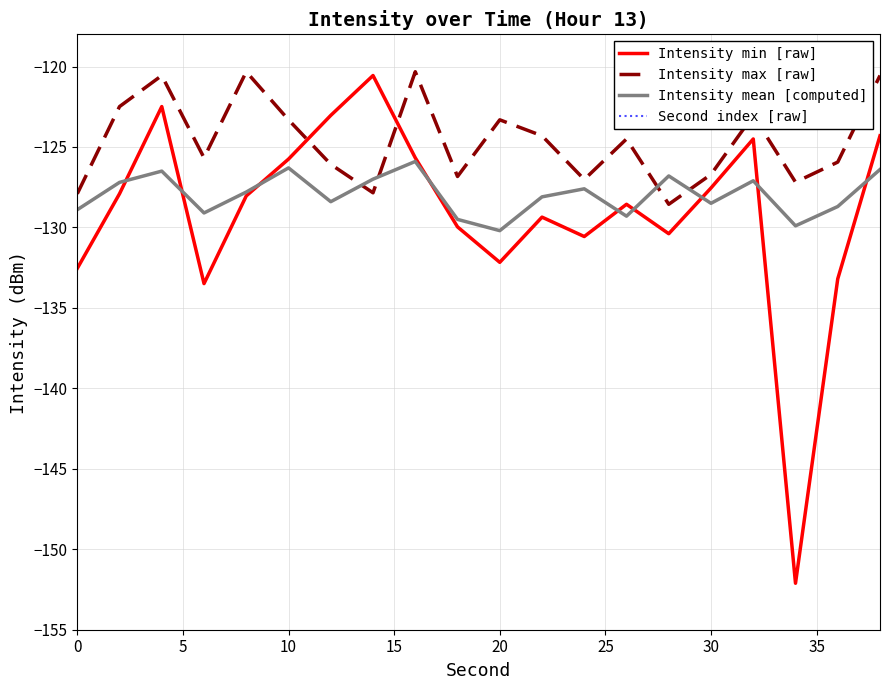

Is it true that Intensity min [raw] equals -125.8 at 10?

True